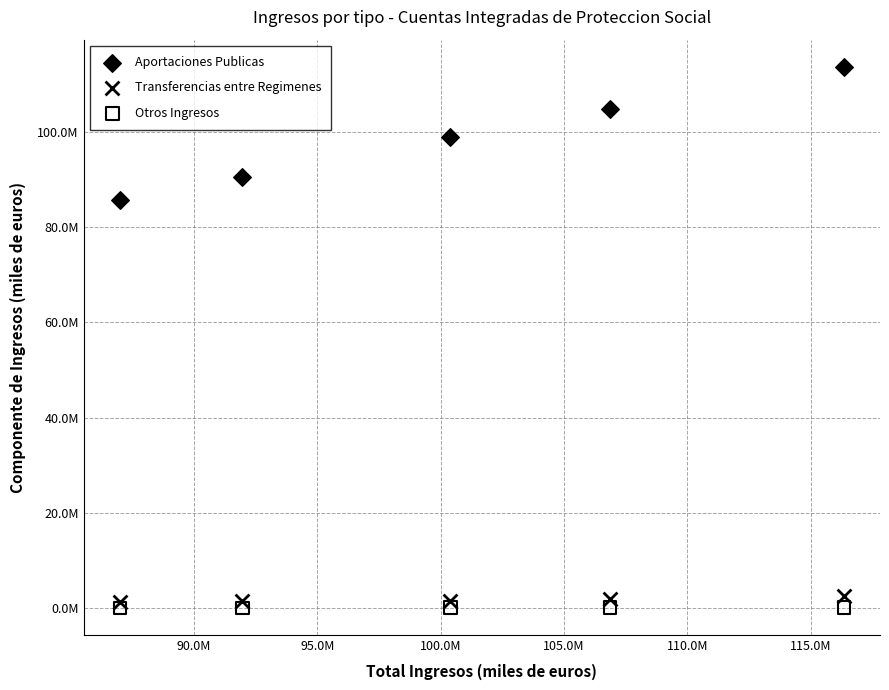

What are all the series names shown in the legend?

Aportaciones Publicas, Transferencias entre Regimenes, Otros Ingresos